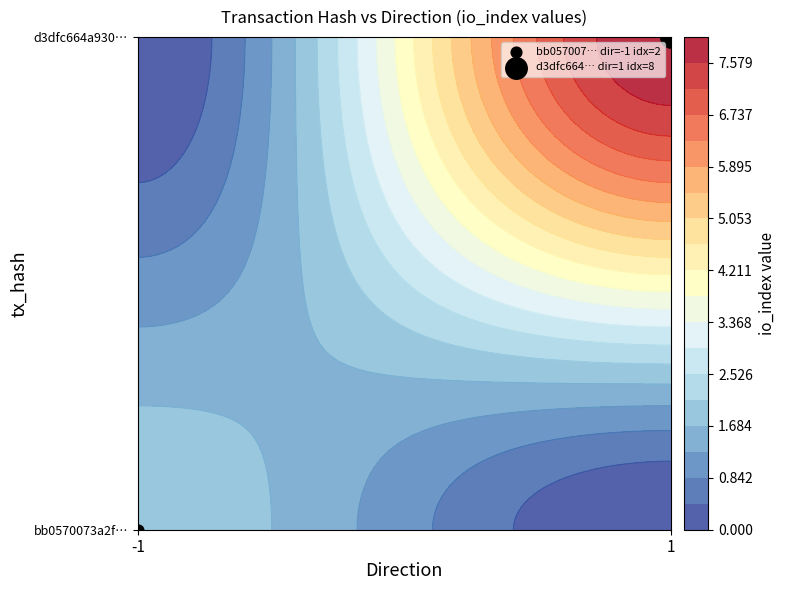

How many values in the d3dfc664a930e9d8324ad8b5f136e9cc2f13d9c series are below 8?

1